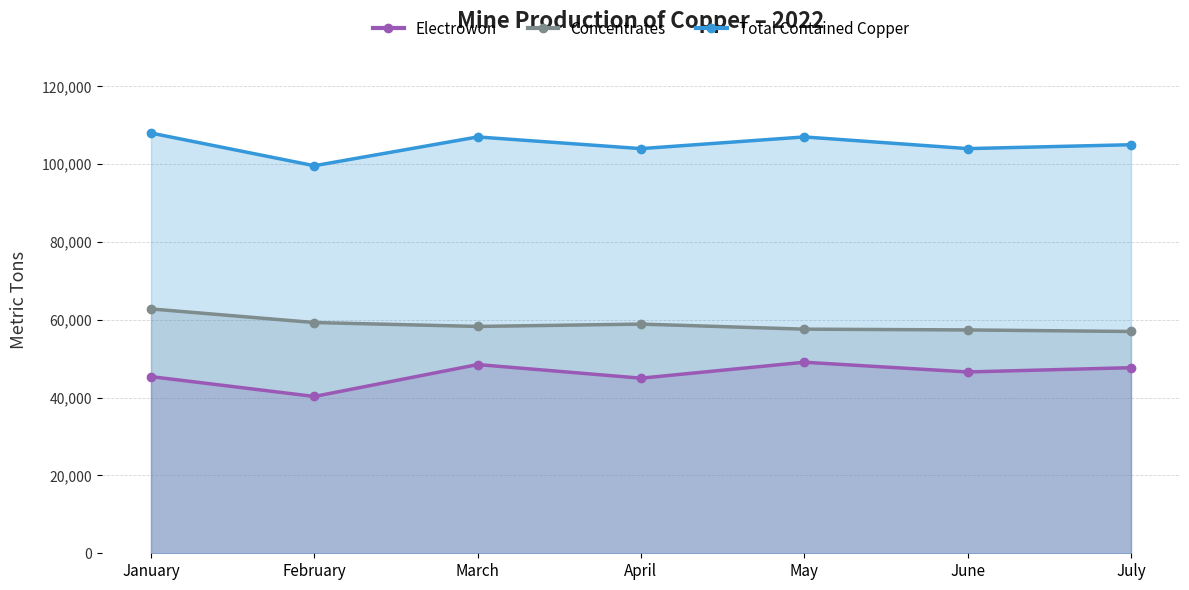

True or false: Concentrates has a value of 62800 at January.

True